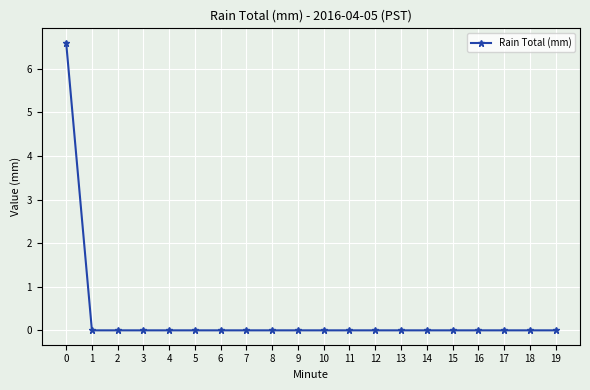

How many lines are shown in the chart?

1